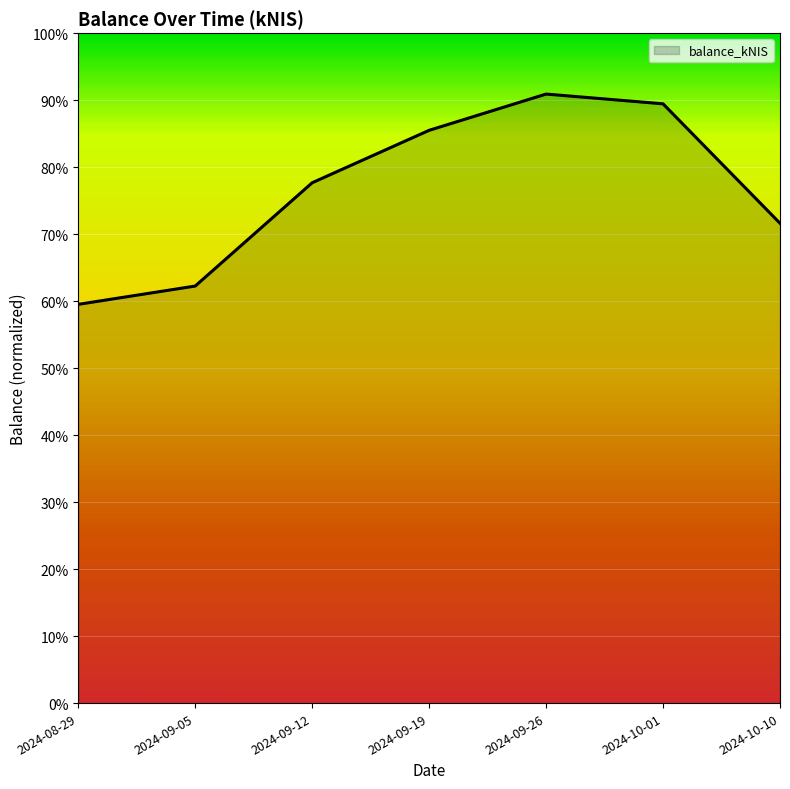

Is this an area chart (filled region under the line)?

Yes